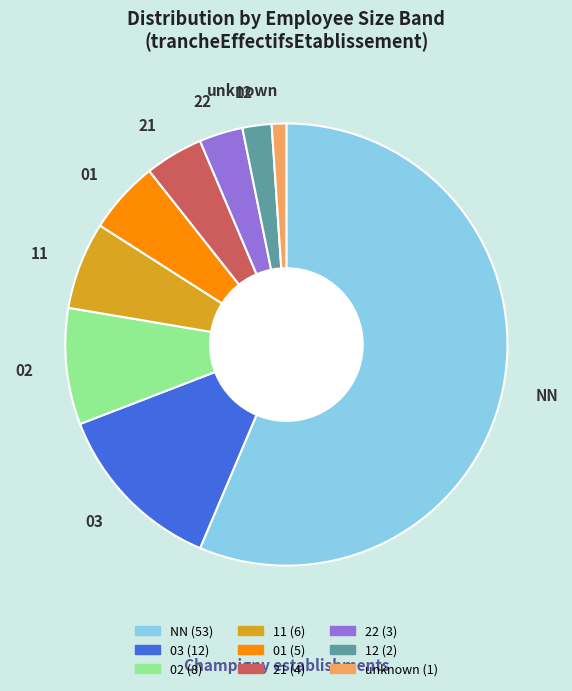

The 12 slice represents 14% of the pie. True or false?

False